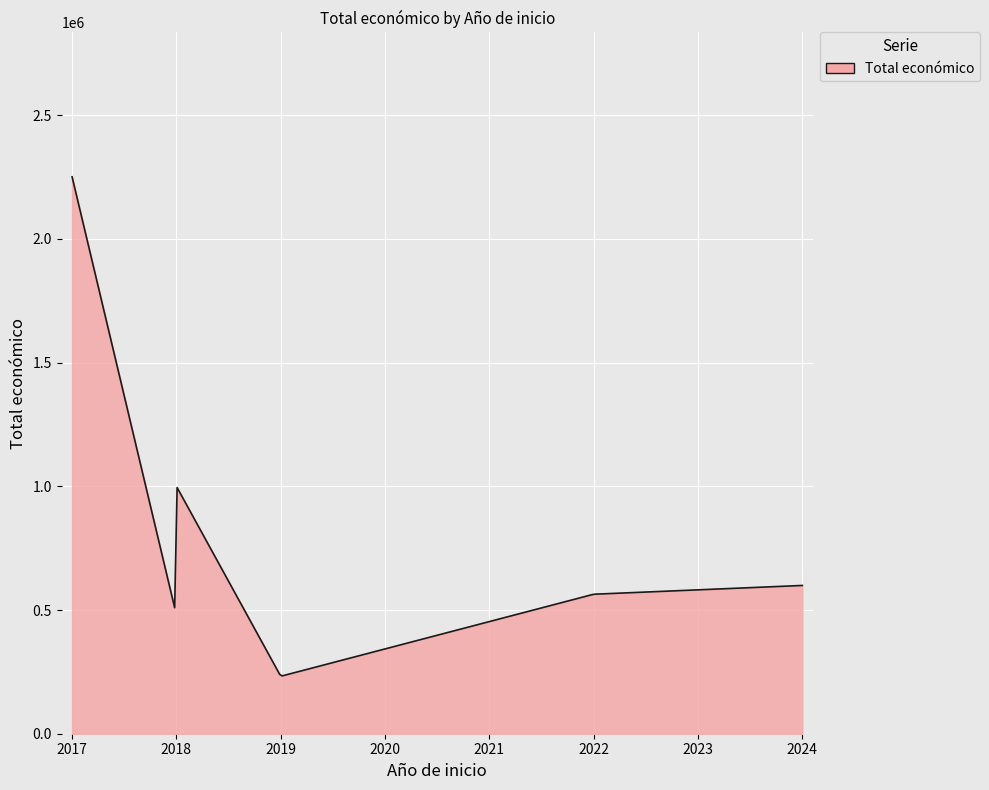

What is the greatest value displayed?

2250674.0